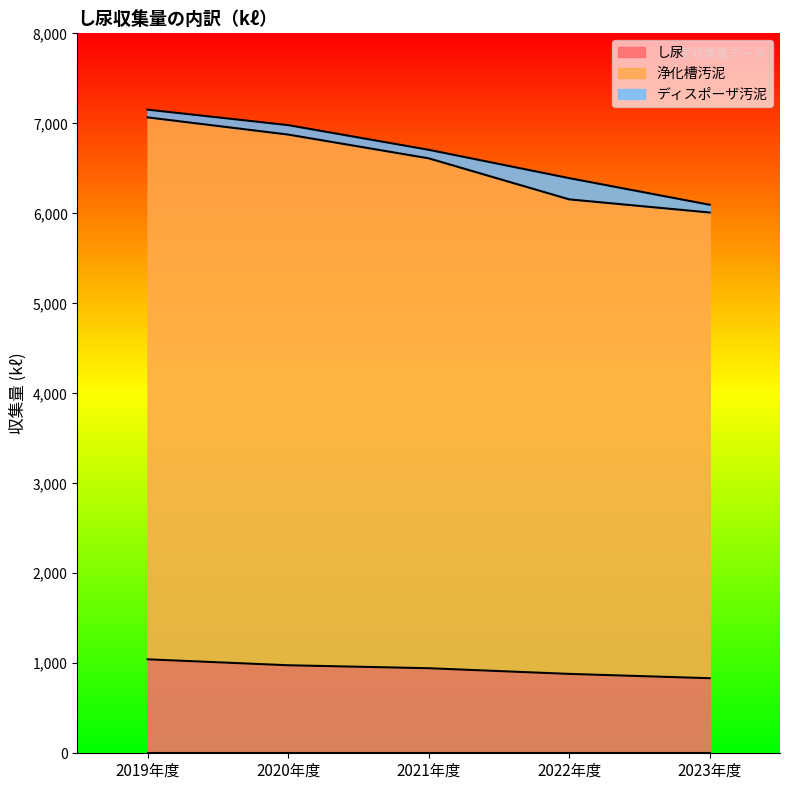

Which series has the widest spread of values?

浄化槽汚泥